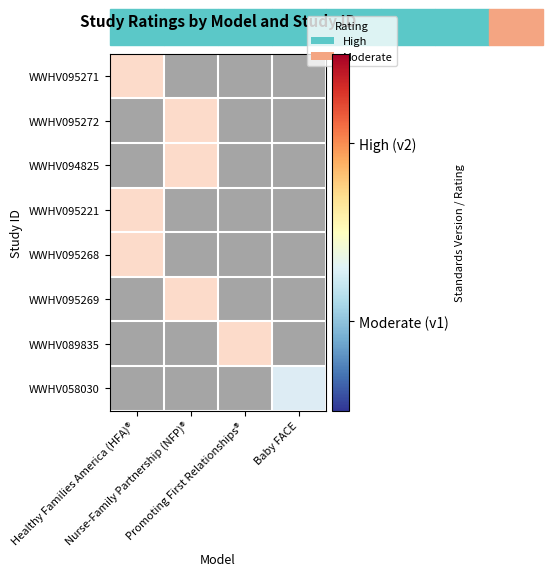

Where is WWHV095271 nearest to the value 0?

Healthy Families America (HFA)®